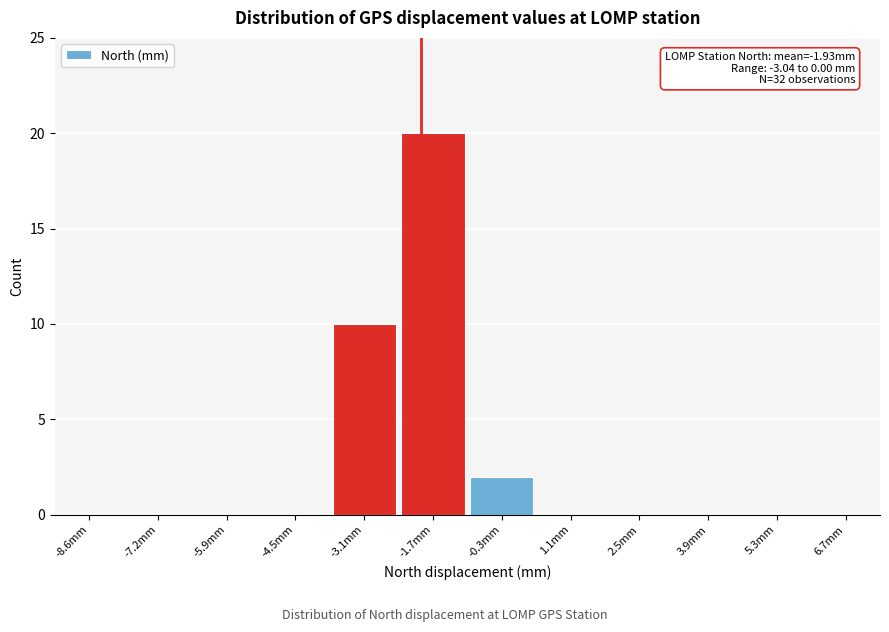

Which range on the x-axis has the tallest bar?

-2.4 to -1.0